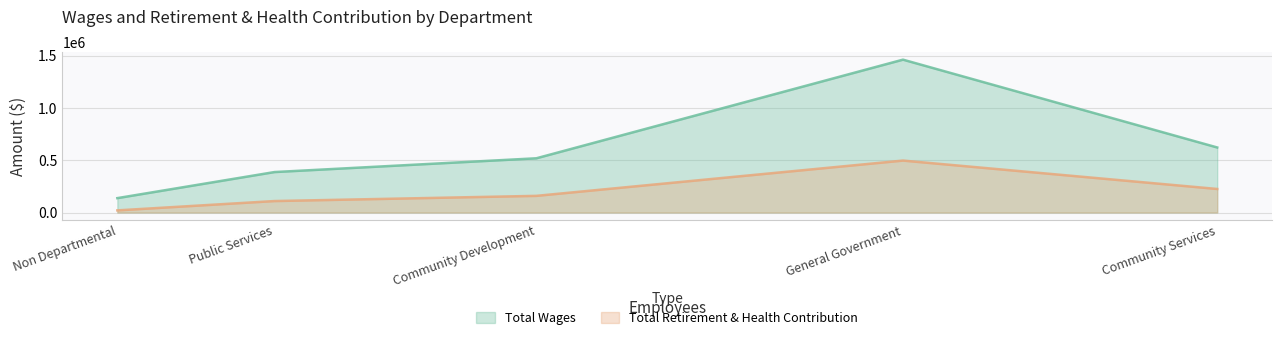

Which category has the highest value in the Total Retirement & Health Contribution series?

General Government